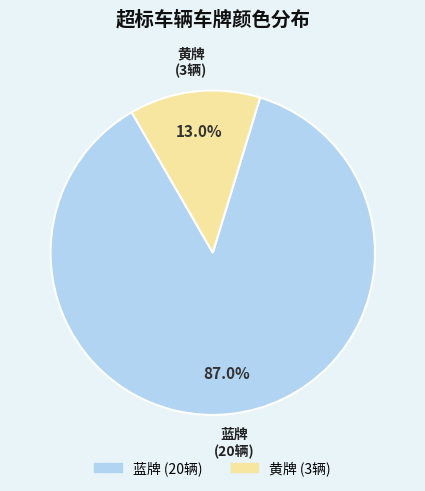

What is the total percentage of 黄牌 and 蓝牌?

100.0%